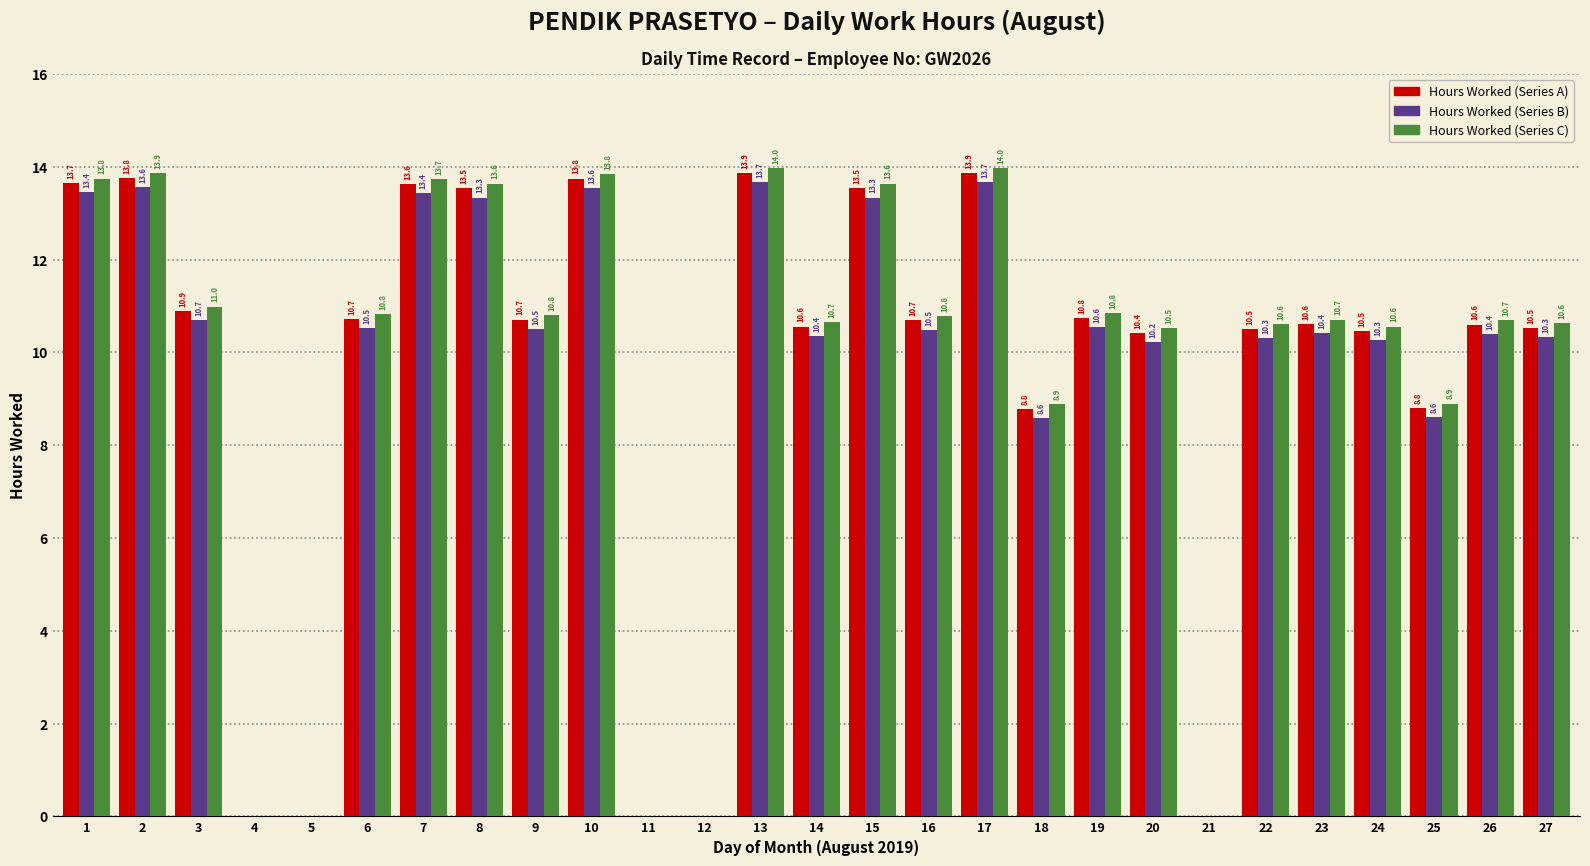

What is the sum of the Hours Worked (Series B) values at 15 and 25?

21.9